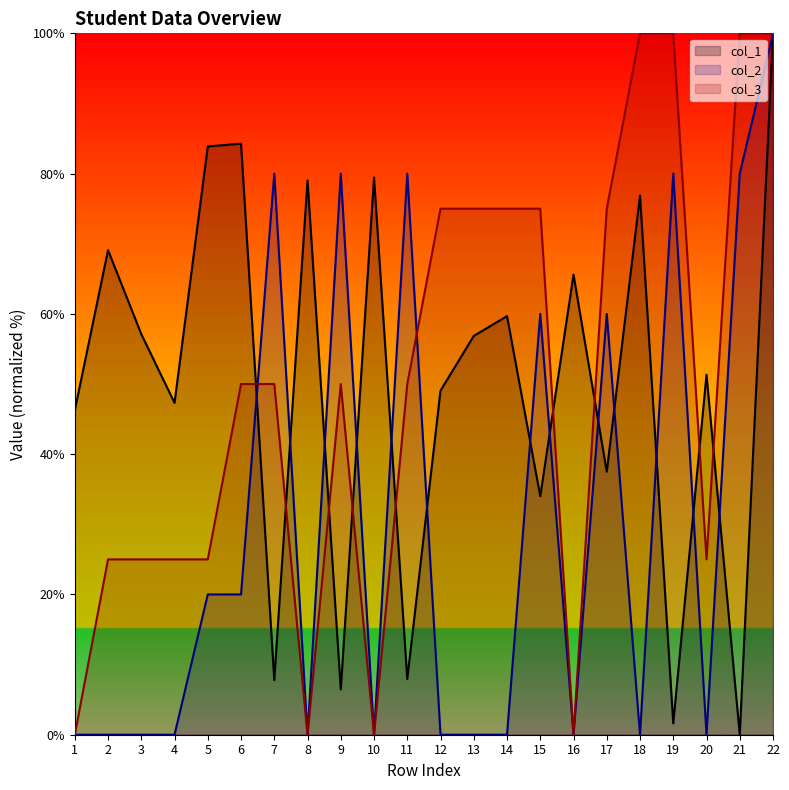

List the series in order of their peak value, lowest first.

col_1, col_2, col_3